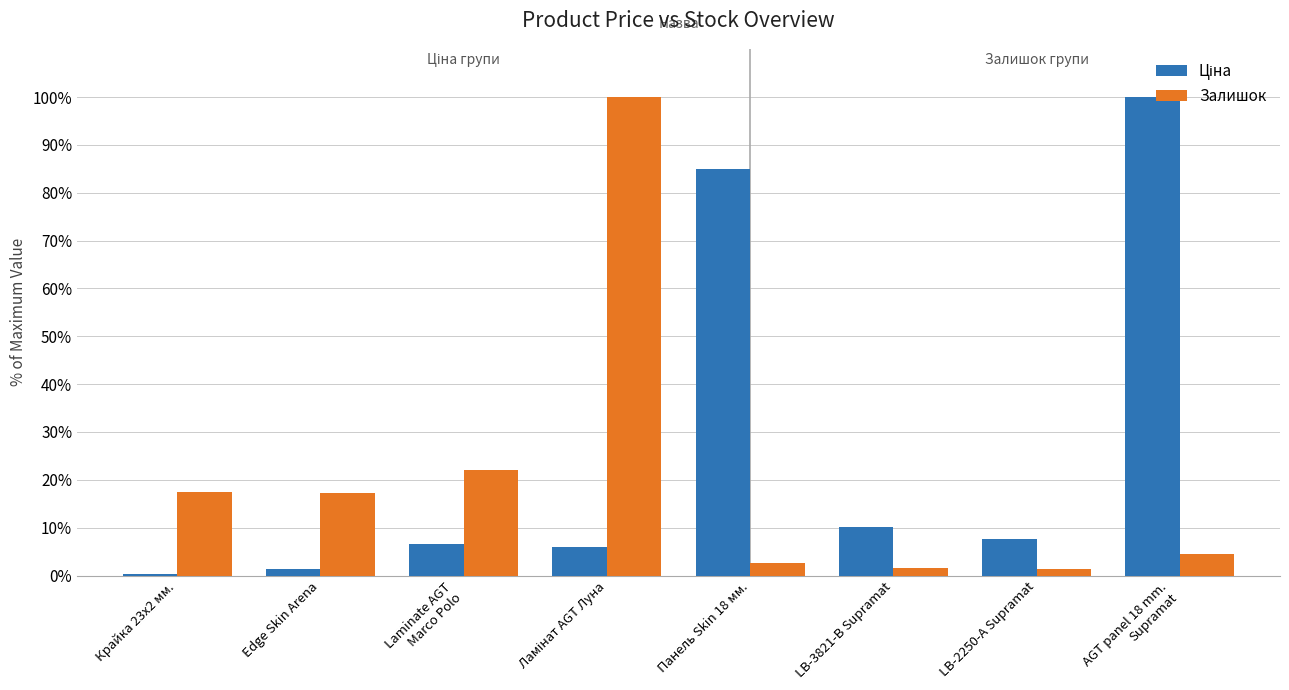

Are the bars grouped side by side (vs. stacked)?

Yes